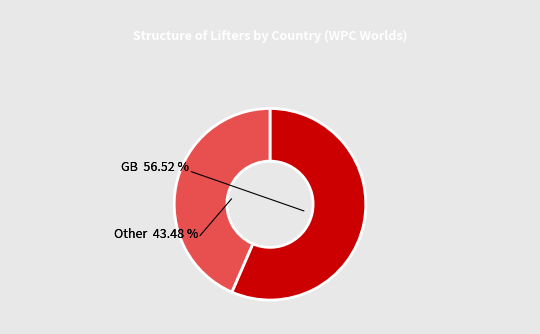

How many segments does this pie chart have?

2